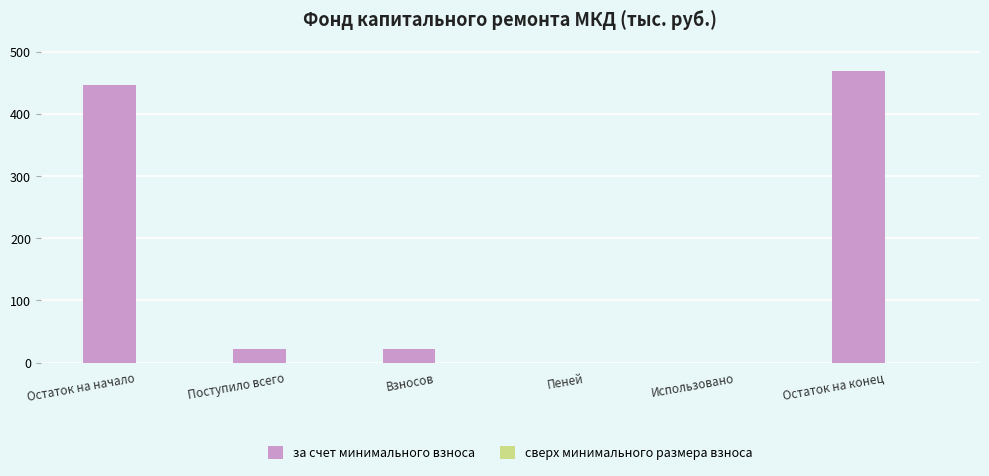

The chart shows a value of 447.3 at Остаток на начало. True or false?

True